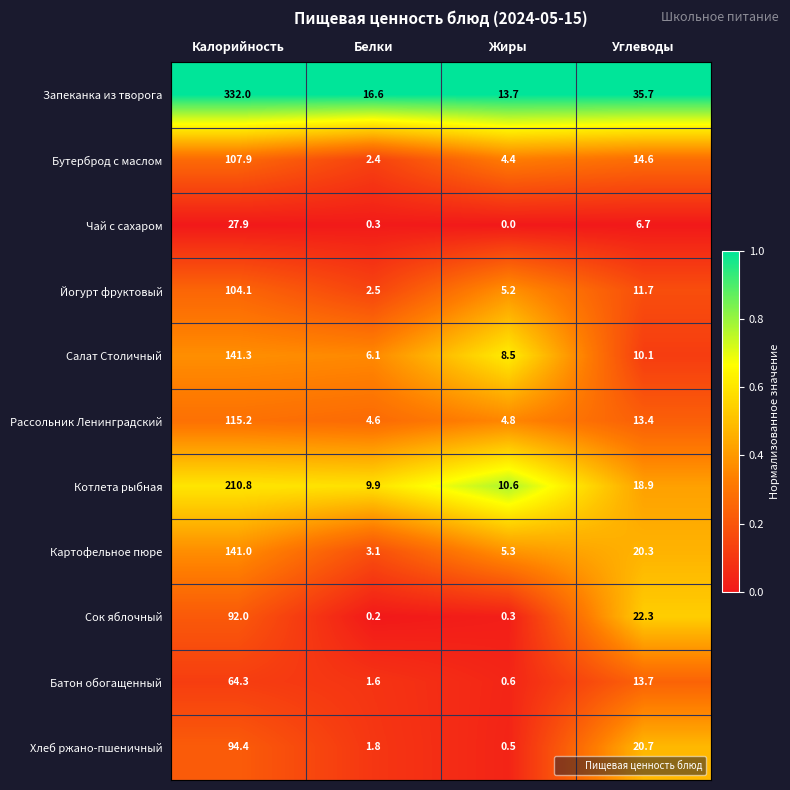

Where is Хлеб ржано-пшеничный nearest to the value 47?

Углеводы